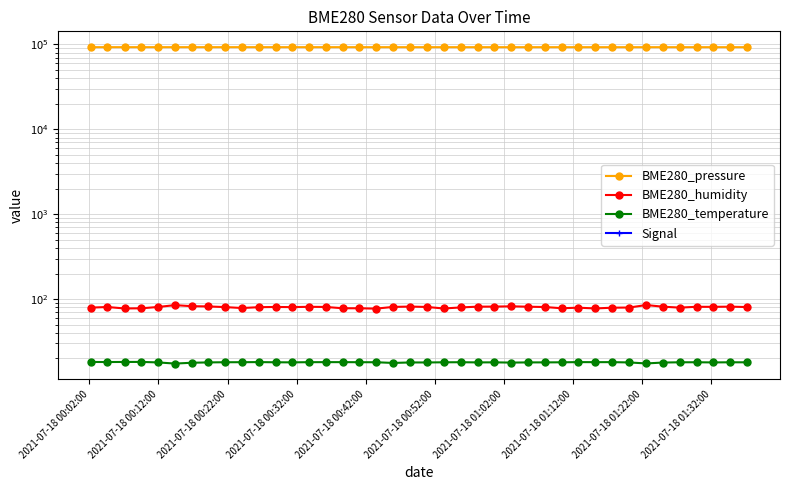

What is the difference between the highest and lowest values at 2021-07-18 00:02:00?

93030.2